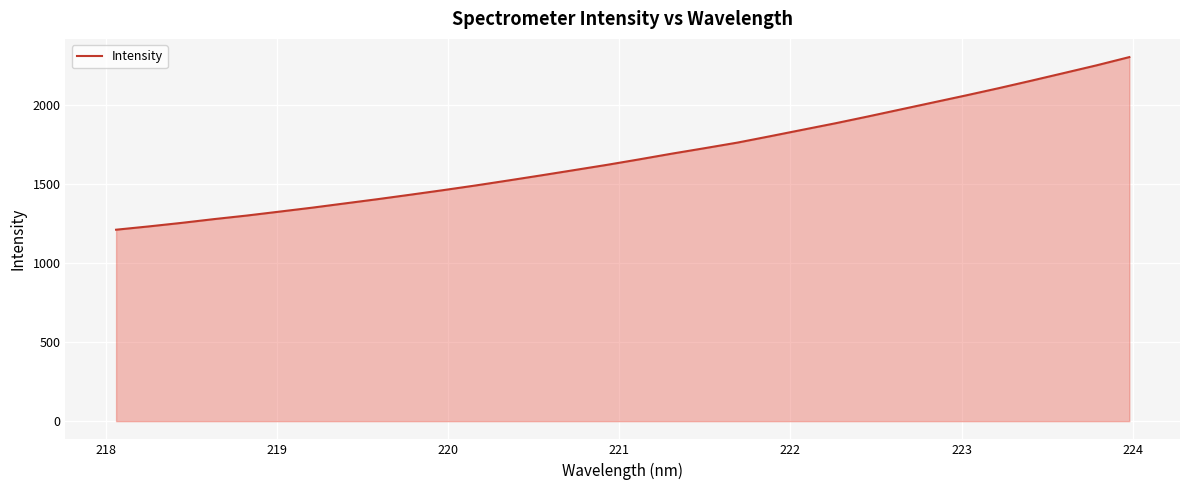

What is the maximum value shown in the chart?

2301.5